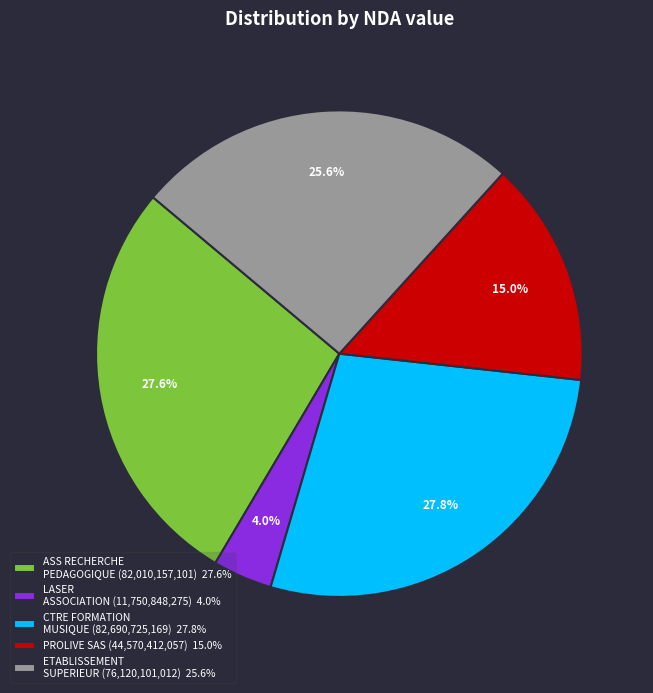

What is the total percentage of ASS RECHERCHE PEDAGOGIQUE (82,010,157,101) 27.6% and LASER ASSOCIATION (11,750,848,275) 4.0%?

31.6%